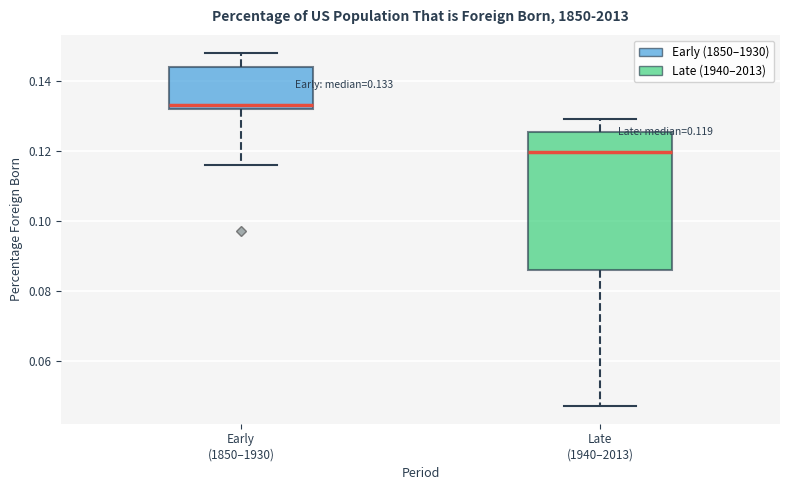

Which box has the highest median line?

Early (1850–1930)